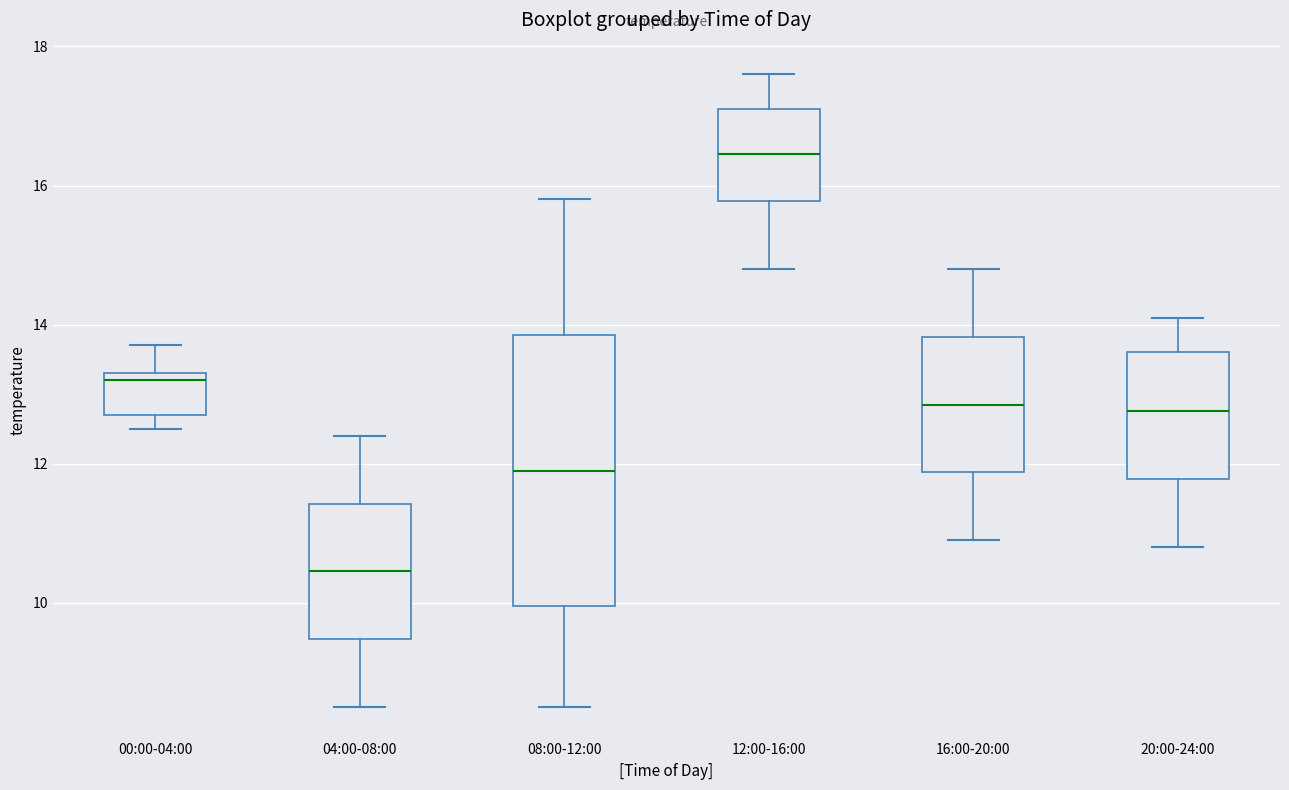

Which box has the highest median line?

12:00-16:00